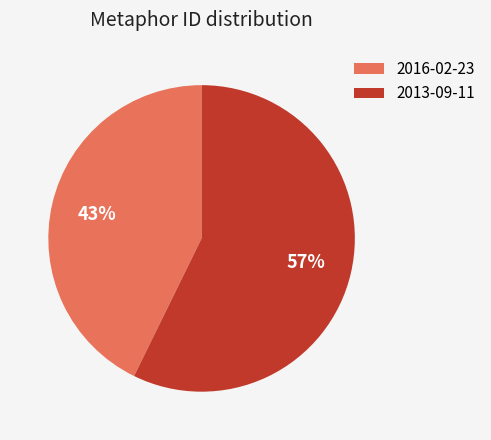

To the nearest percent, what is the average slice percentage?

50%